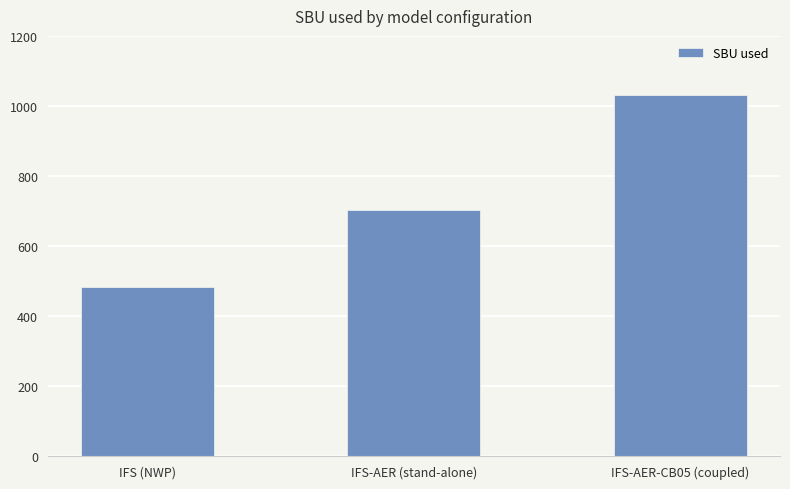

What is the value of the 2nd bar from the left?

704